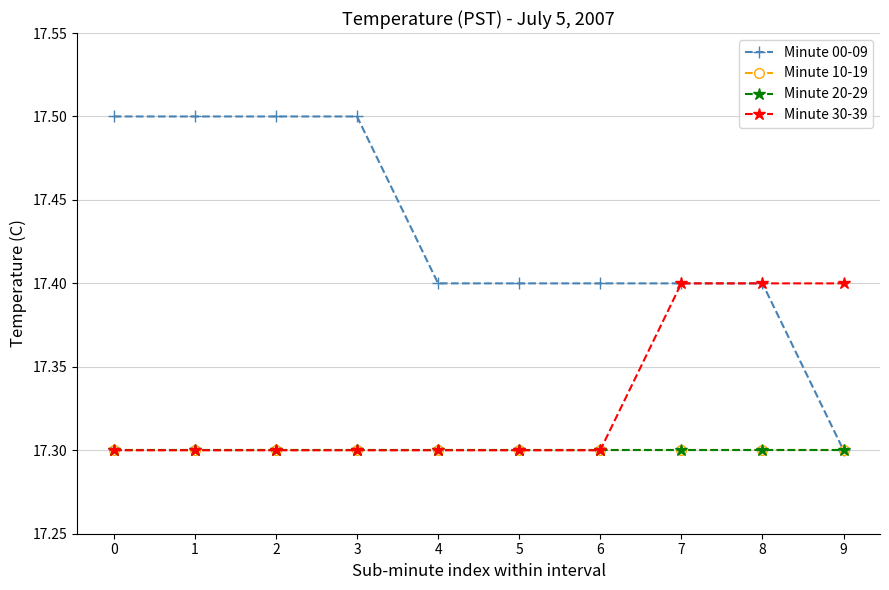

What is the spread (max minus min) of values at 4?

0.1